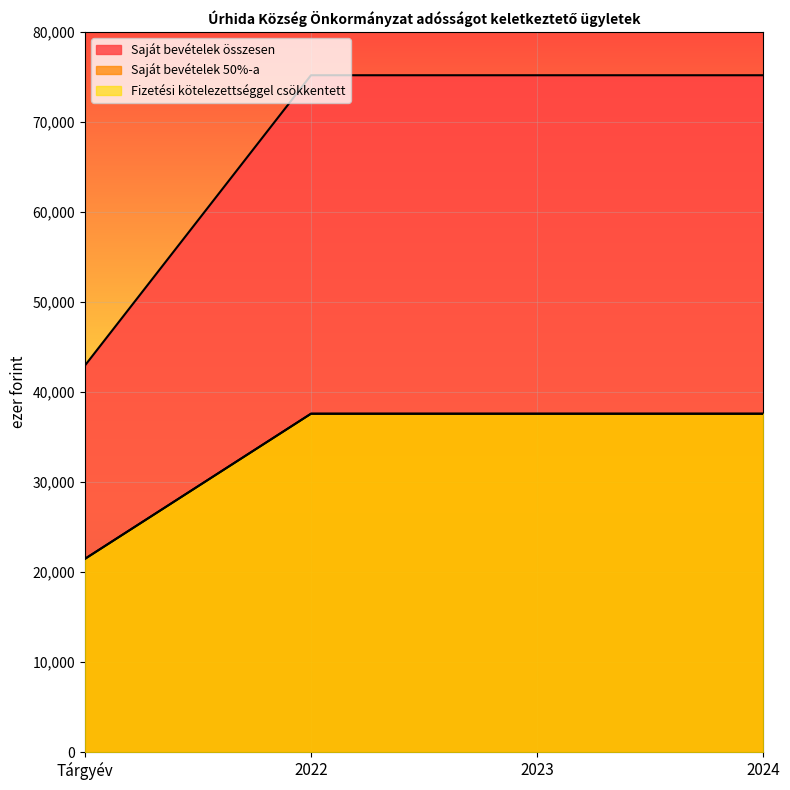

What is the label of the 3rd point from the left?

2023